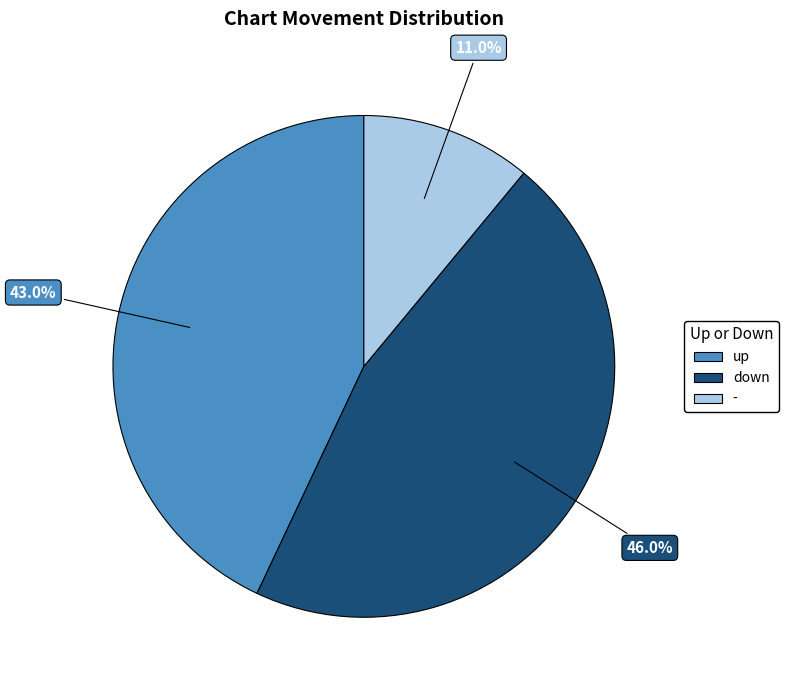

How many slices are in this pie chart?

3